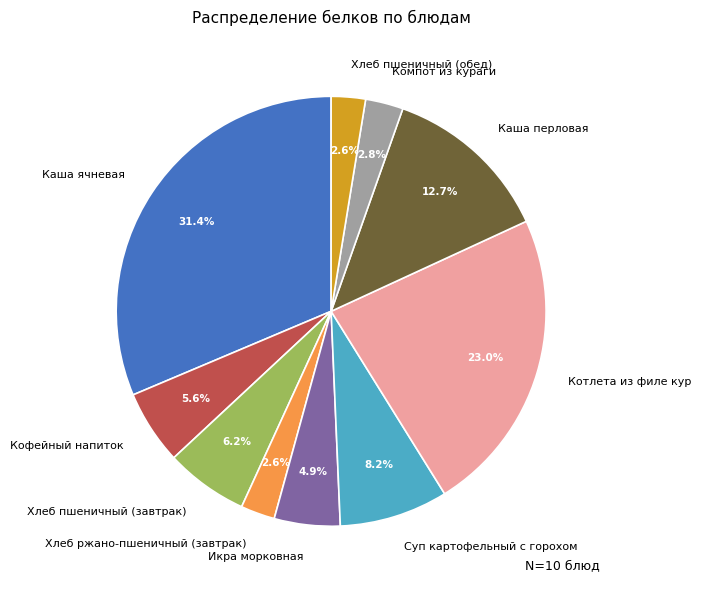

Is Хлеб пшеничный (завтрак) the majority of the pie?

No